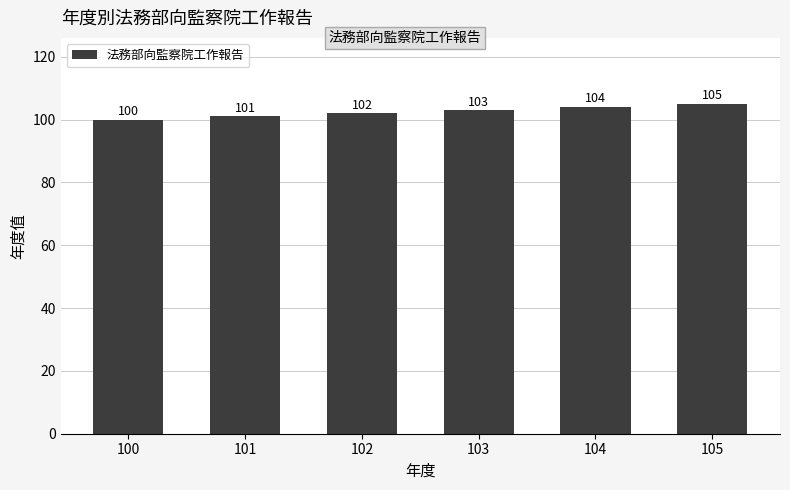

What is the value of the 1st bar from the left?

100